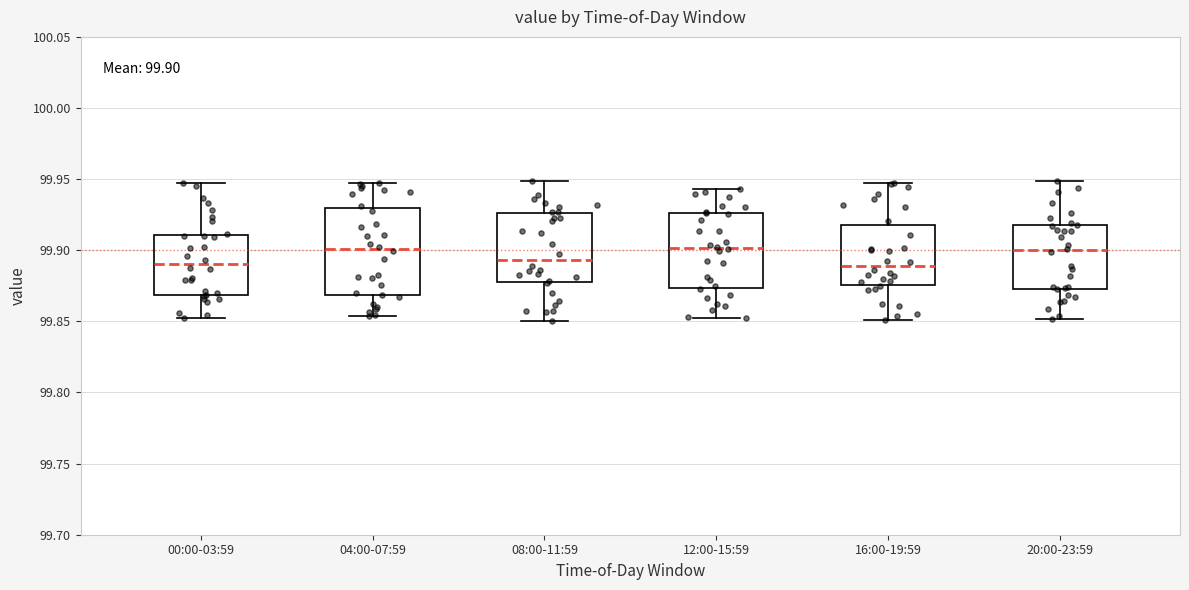

Comparing the boxes themselves (not the whiskers), which one is the tallest?

04:00-07:59